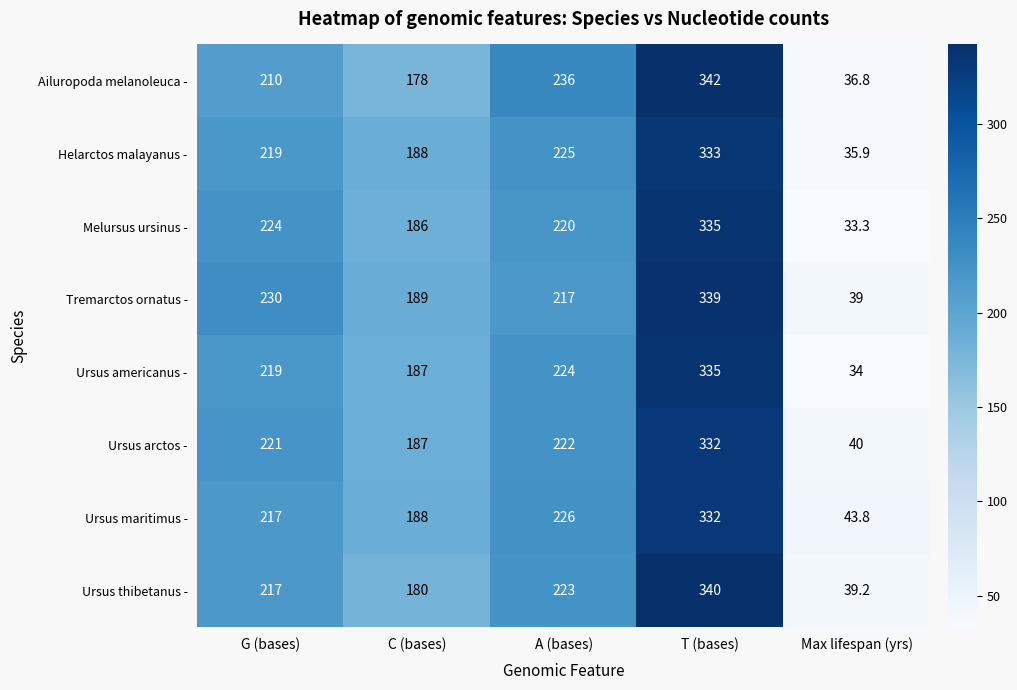

What is the approximate value of Ursus arctos - at T (bases)?

332.0